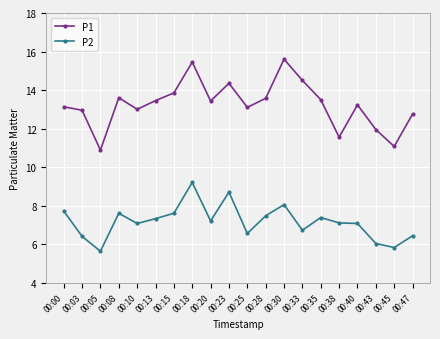

How many distinct data groups are displayed?

2